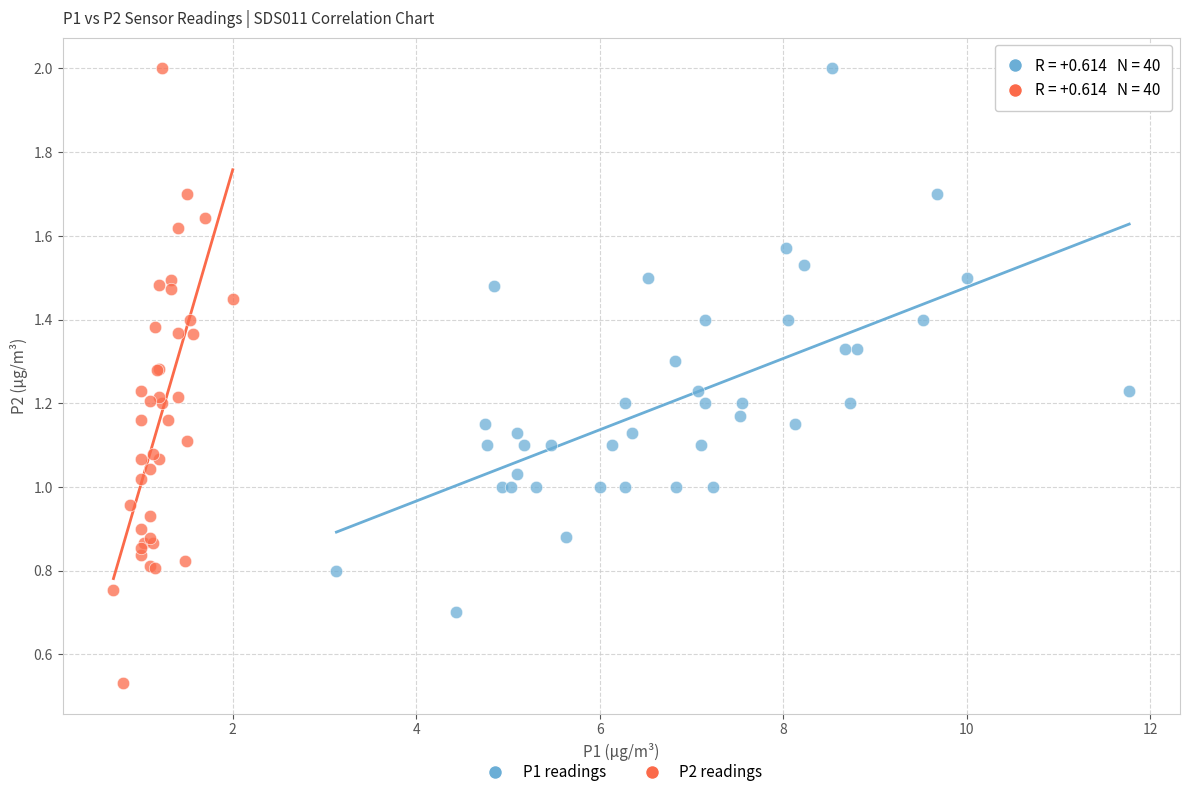

Which series contains the lowest Y value?

P2 readings